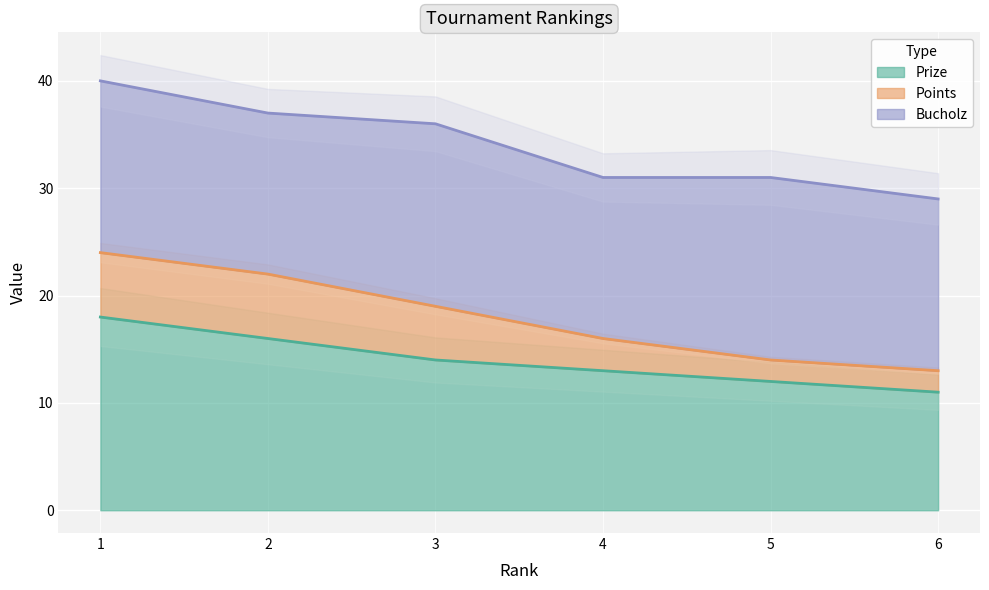

True or false: Points and Bucholz cross at least once.

False